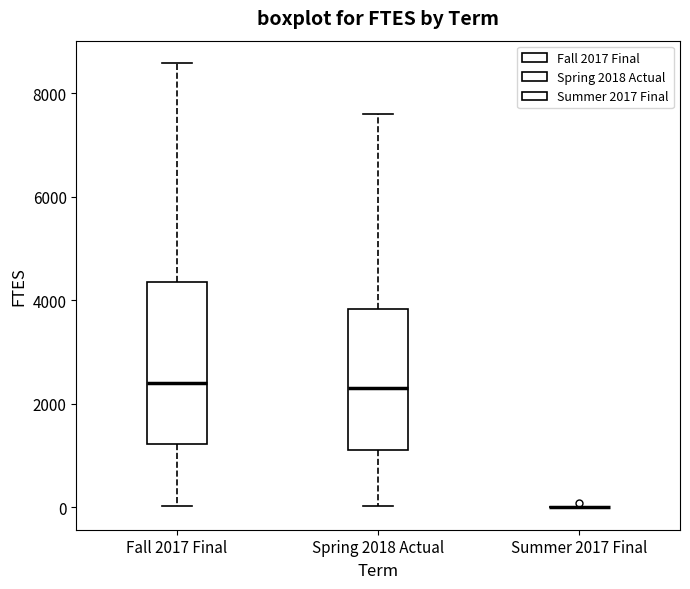

Reading left to right, transcribe this box plot: for each box, give where its median line is, the range the box spans, and where its two whiskers end, as read against the y-axis. The values are not printed on the chart, so give them approximately, as read against the axis.

Fall 2017 Final: median 2400, box 1200 to 4400, whiskers 0 to 8600
Spring 2018 Actual: median 2400, box 1200 to 3800, whiskers 0 to 7600
Summer 2017 Final: box collapsed to a line at 0, whiskers 0 to 0